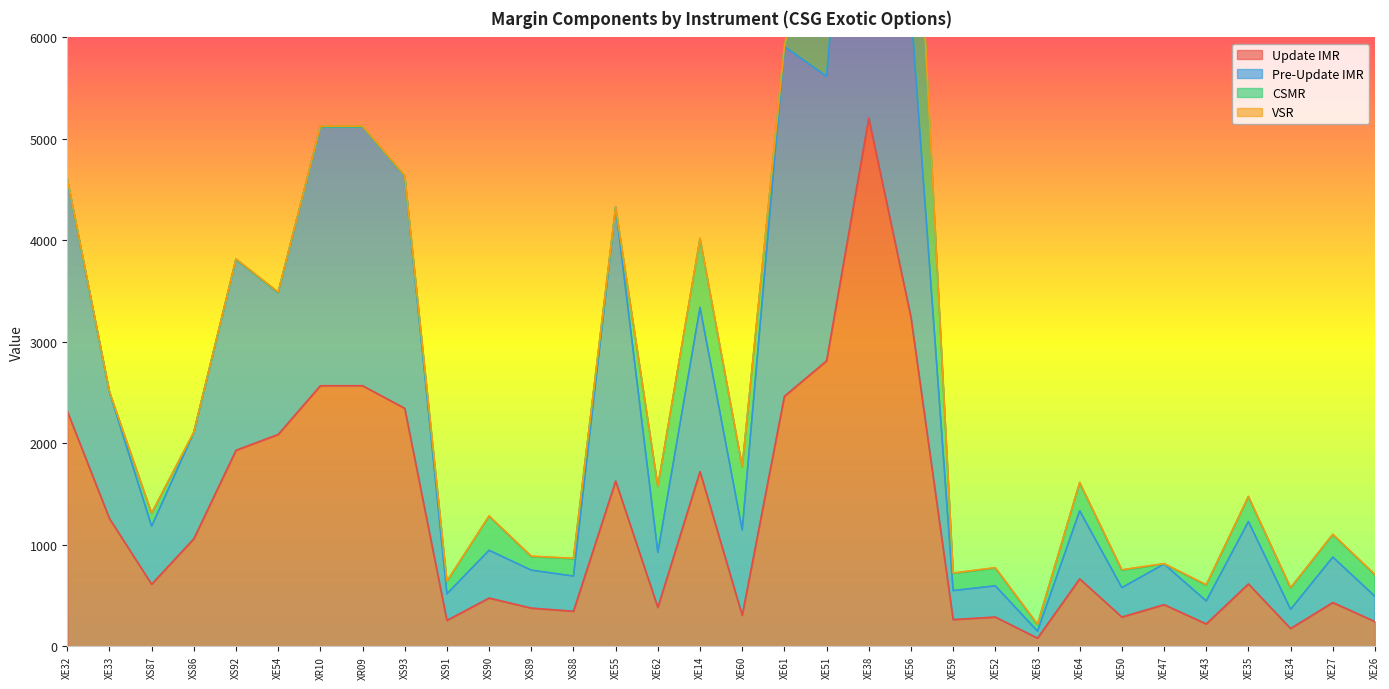

How many data points in Update IMR are less than 615?

16